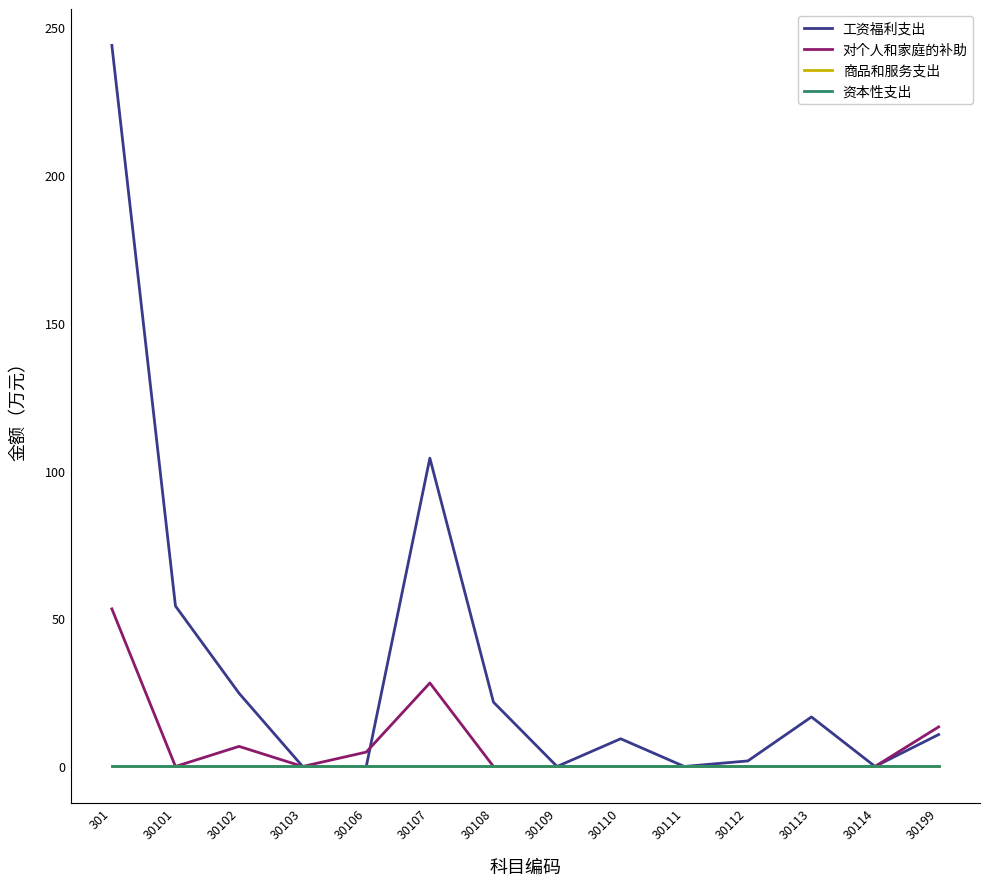

Does the chart display data point markers on the line(s)?

No